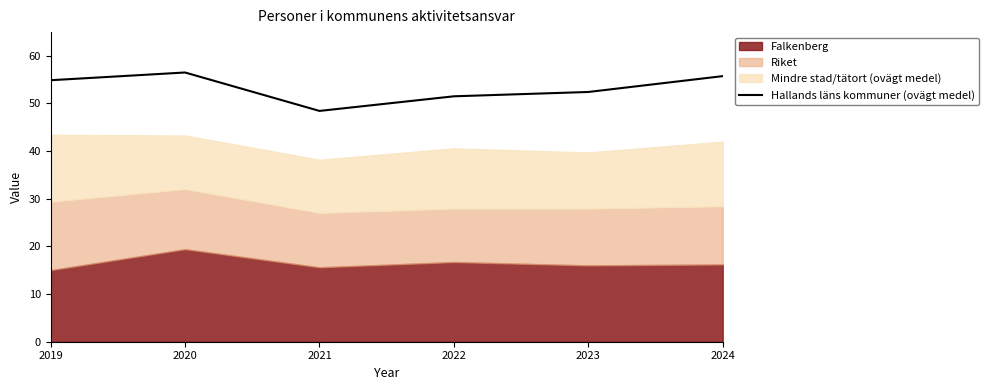

True or false: there are more than 0 points higher than both neighbors.

True